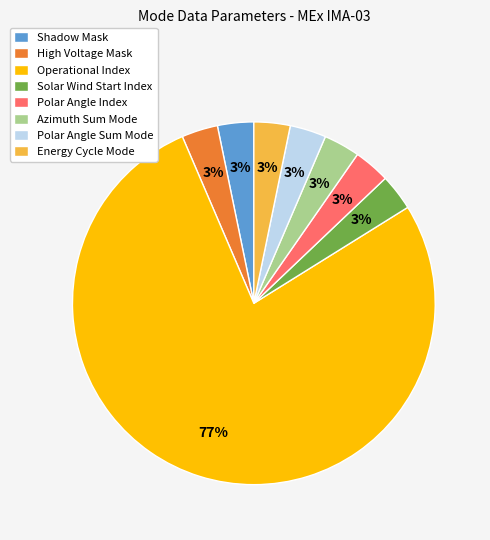

Is Azimuth Sum Mode the majority of the pie?

No